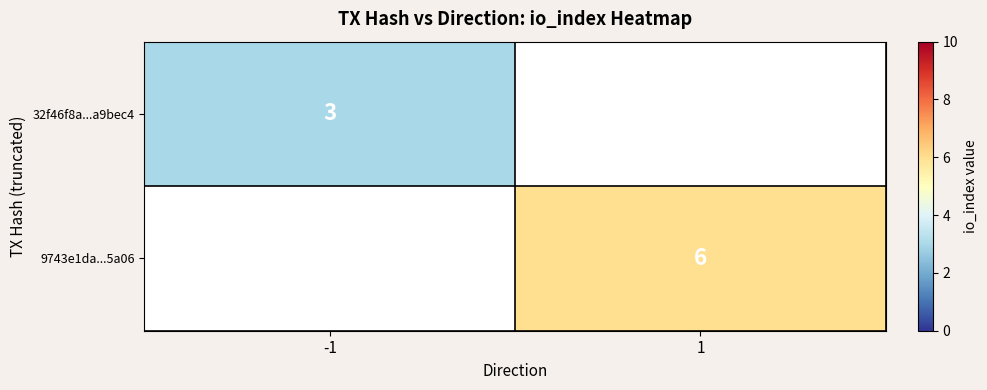

True or false: 9743e1da...5a06 has a value of 6 at 1.

True